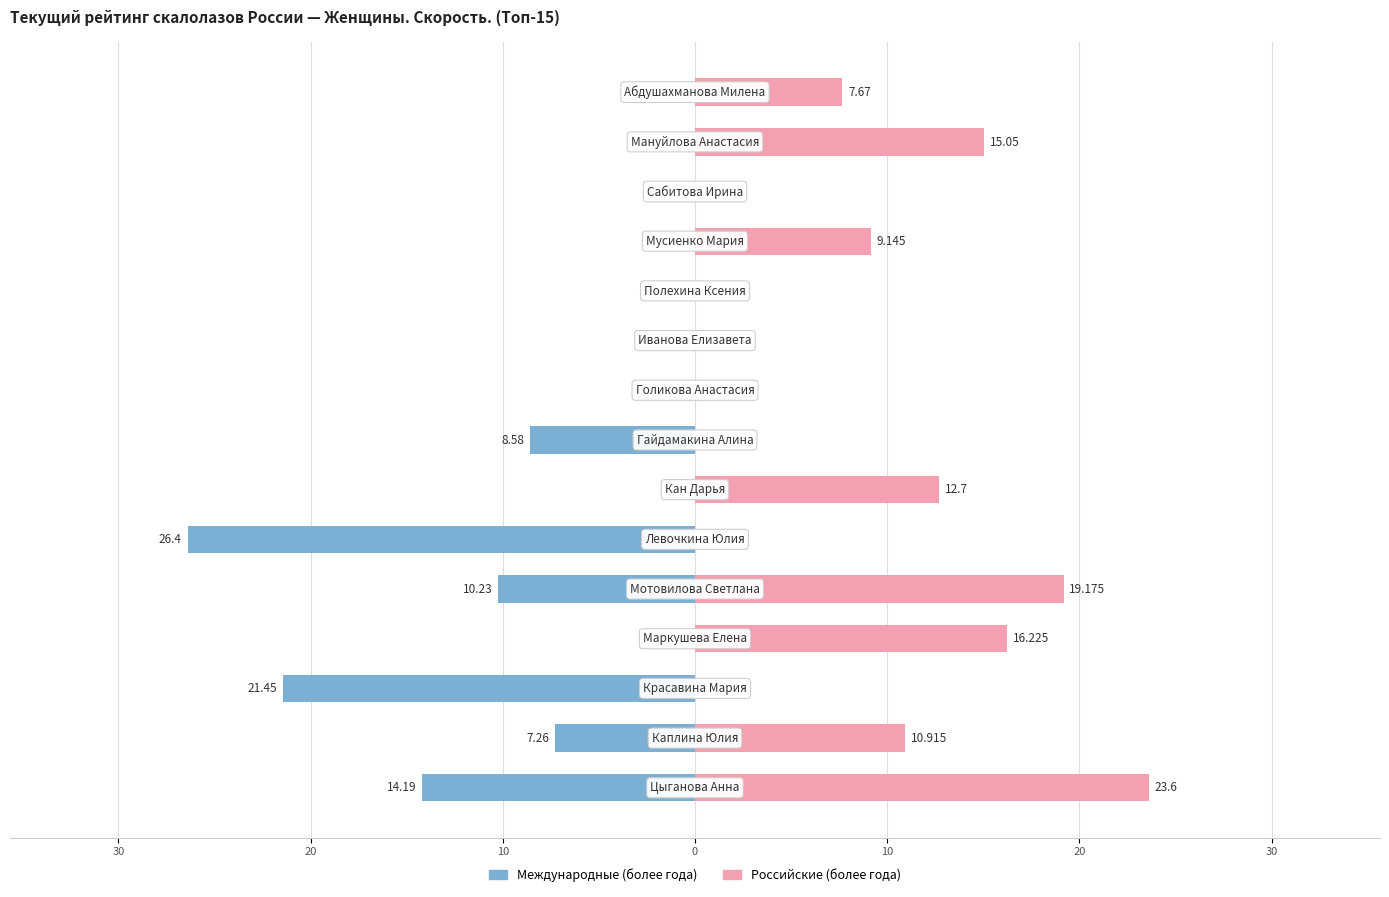

Which series has the largest total across all categories?

Российские (более года)